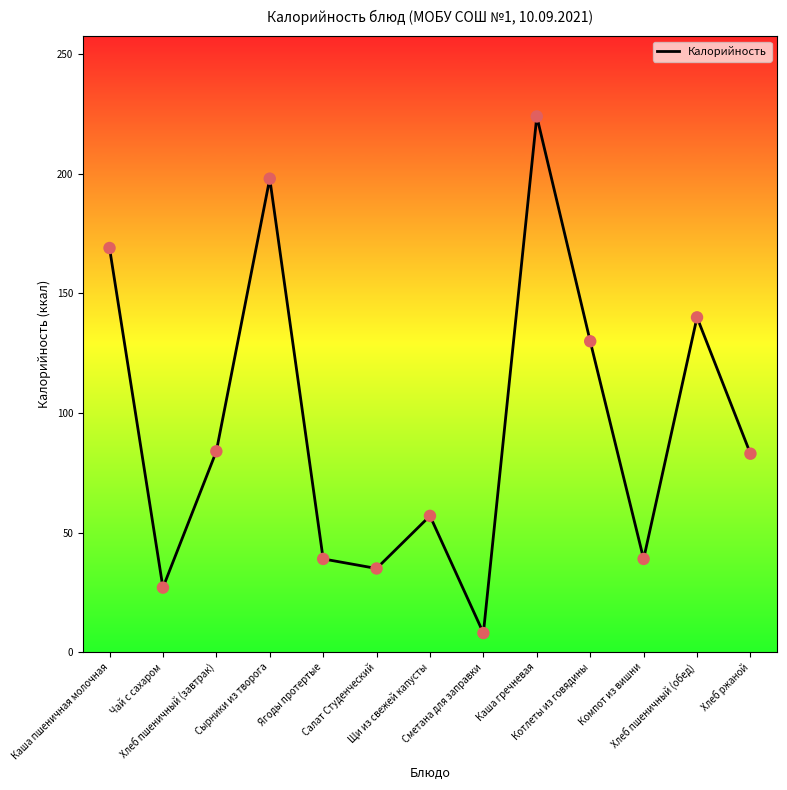

What is the ratio of the value at Каша пшеничная молочная to the value at Сметана для заправки?

21.1